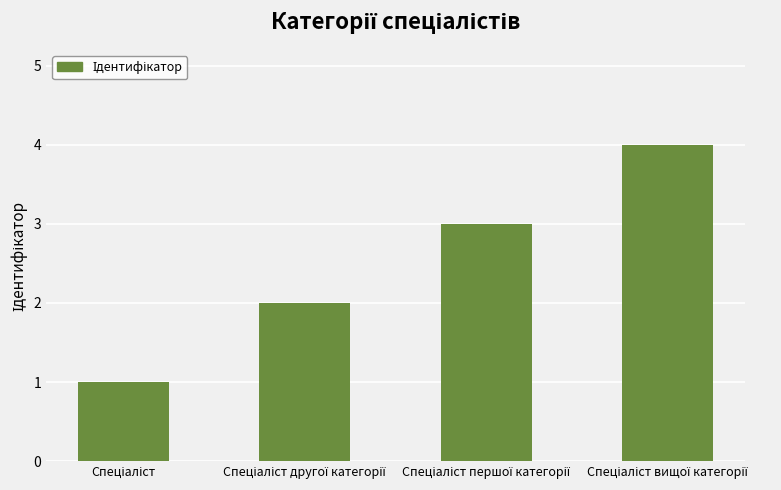

What is the greatest value displayed?

4